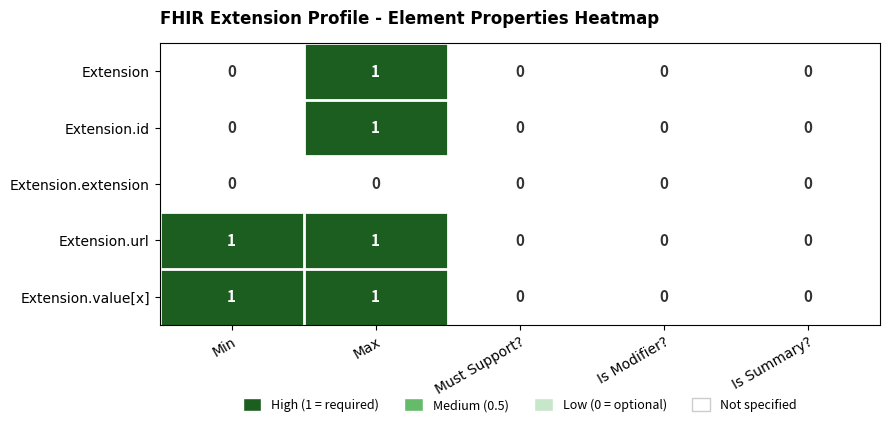

Reading right to left, what are all the values shown in this chart?

Extension: 0	0	0	1	0
Extension.id: 0	0	0	1	0
Extension.extension: 0	0	0	0	0
Extension.url: 0	0	0	1	1
Extension.value[x]: 0	0	0	1	1